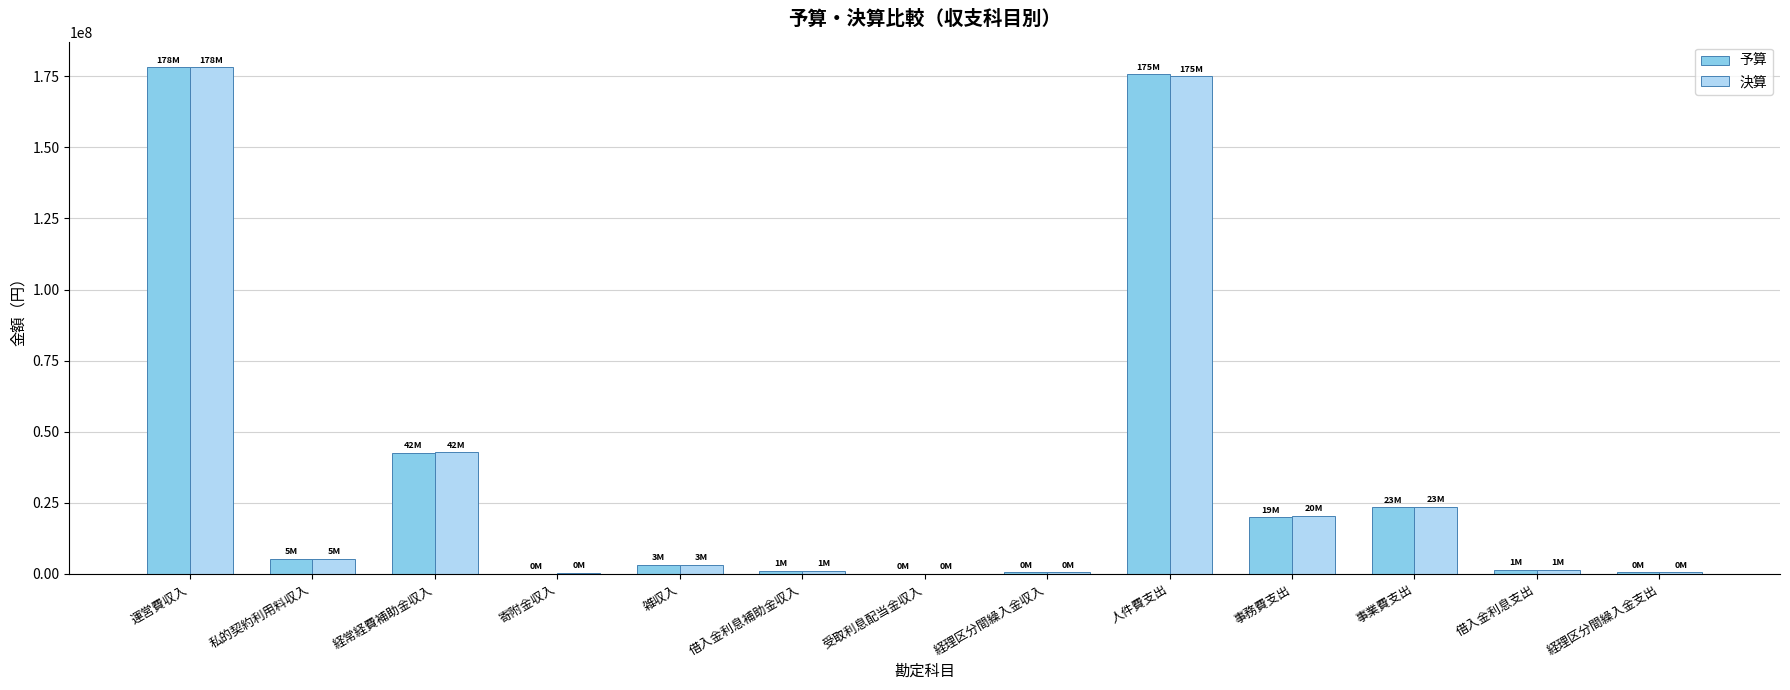

Where is 予算 nearest to the value 89134500?

経常経費補助金収入